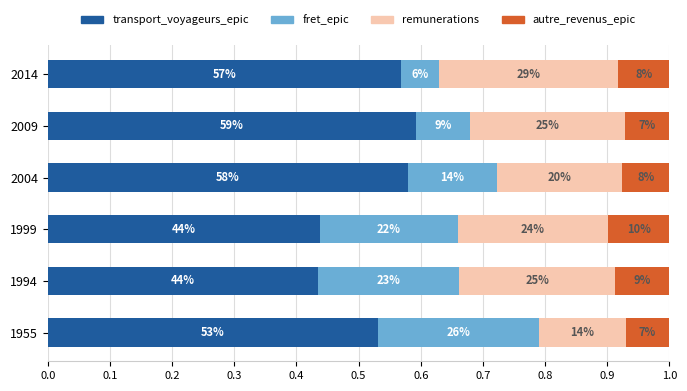

What are all the series names shown in the legend?

transport_voyageurs_epic, fret_epic, remunerations, autre_revenus_epic